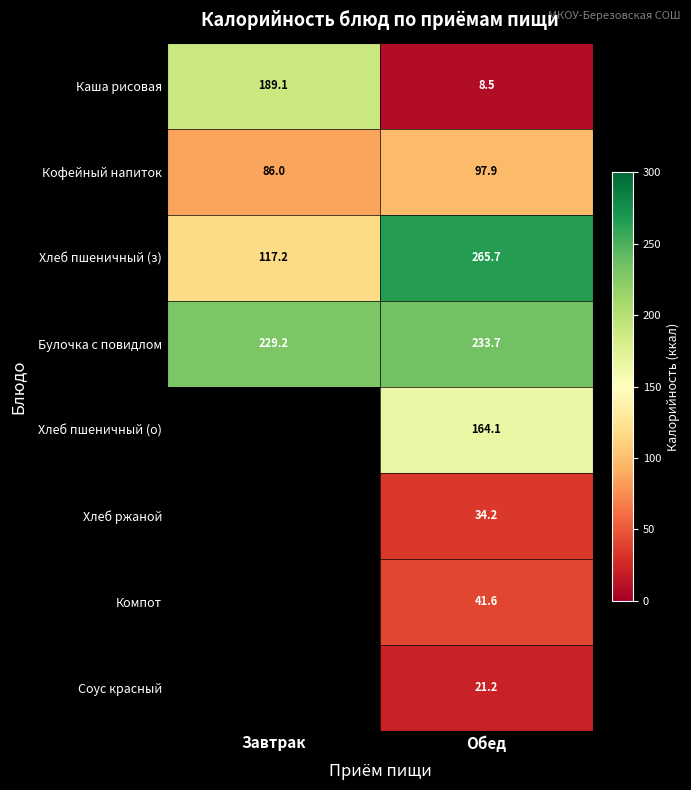

What is the total value across all series at Обед?

866.9